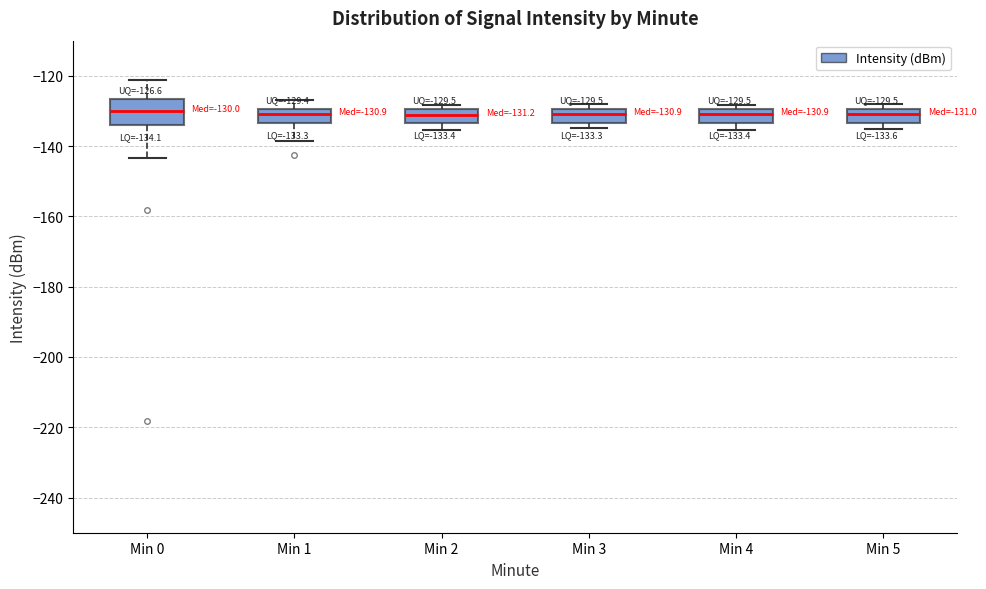

Comparing the boxes themselves (not the whiskers), which one is the tallest?

Min 0